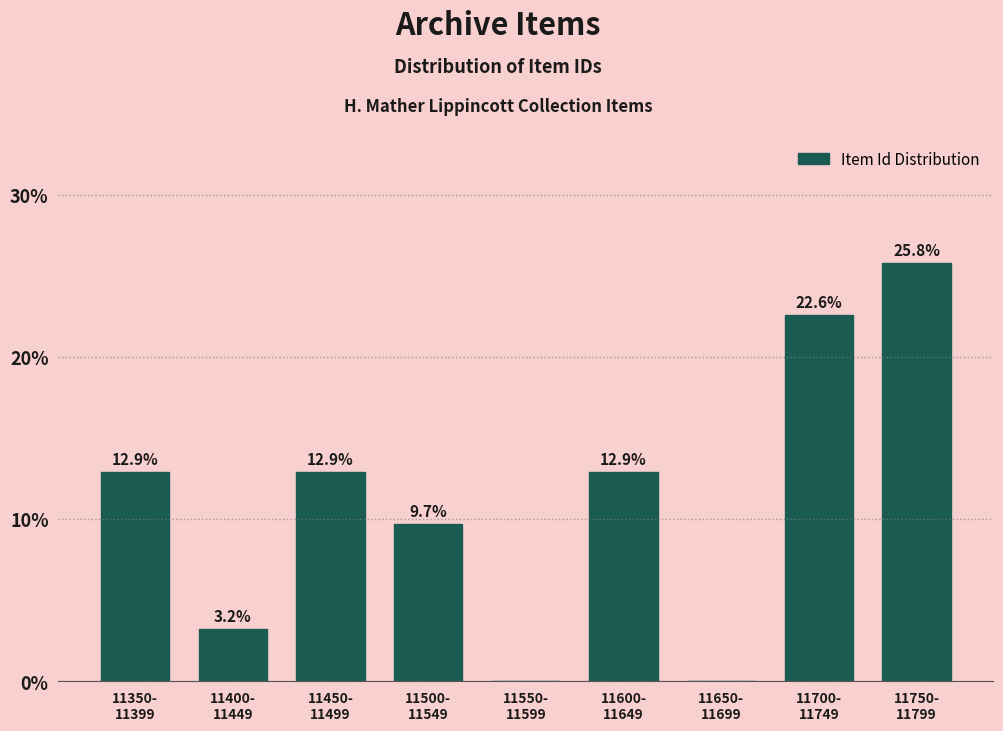

What is the greatest value displayed?

25.8